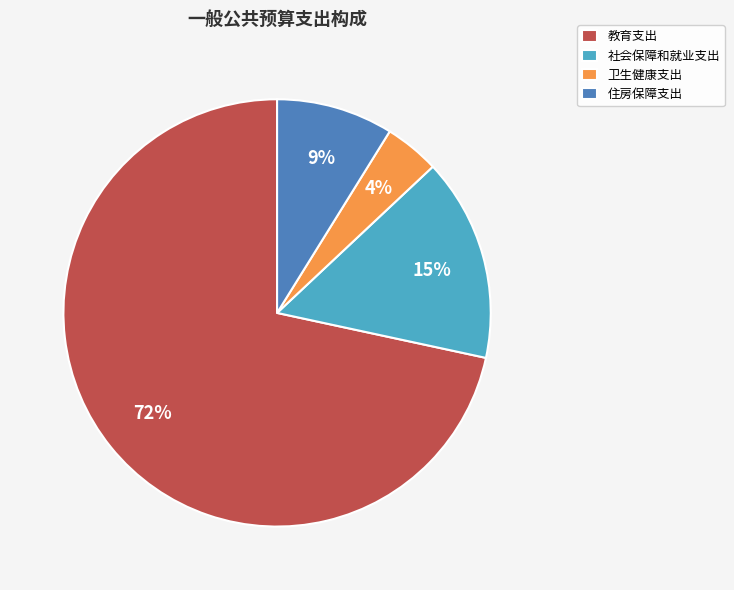

Which slice is the largest?

教育支出